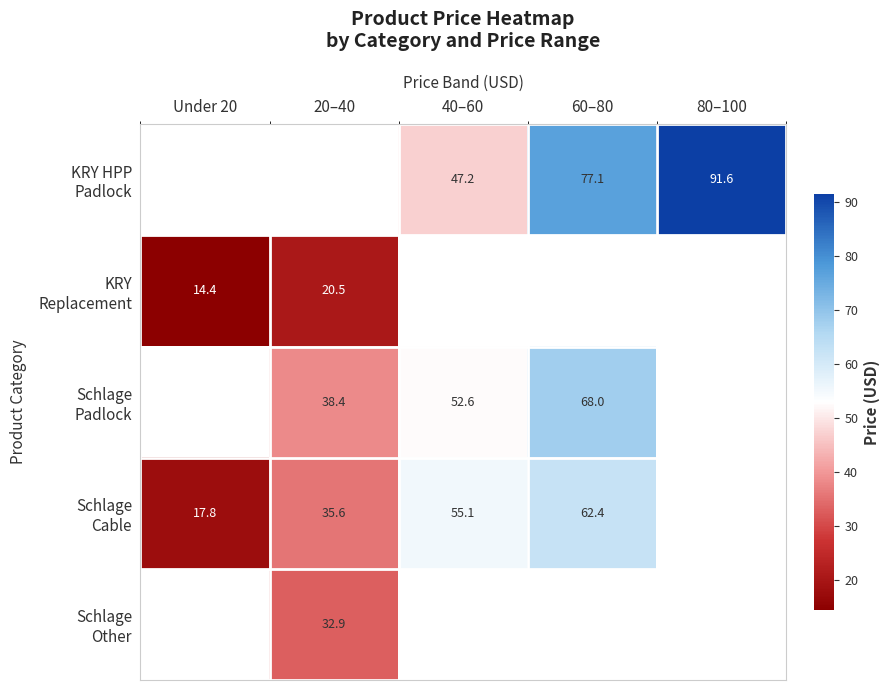

The value of Schlage Padlock at 40–60 is 52.6. True or false?

True